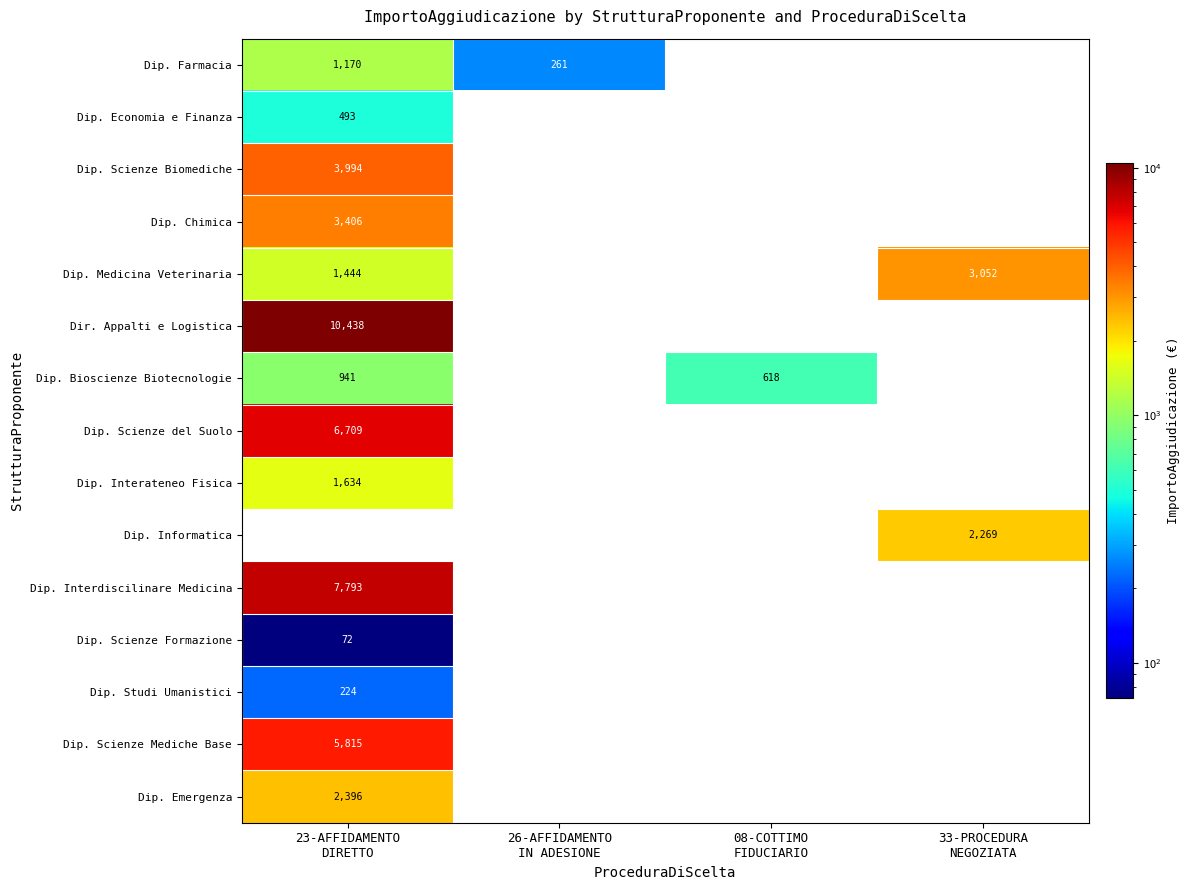

Which series has the largest total across all categories?

Dir. Appalti e Logistica